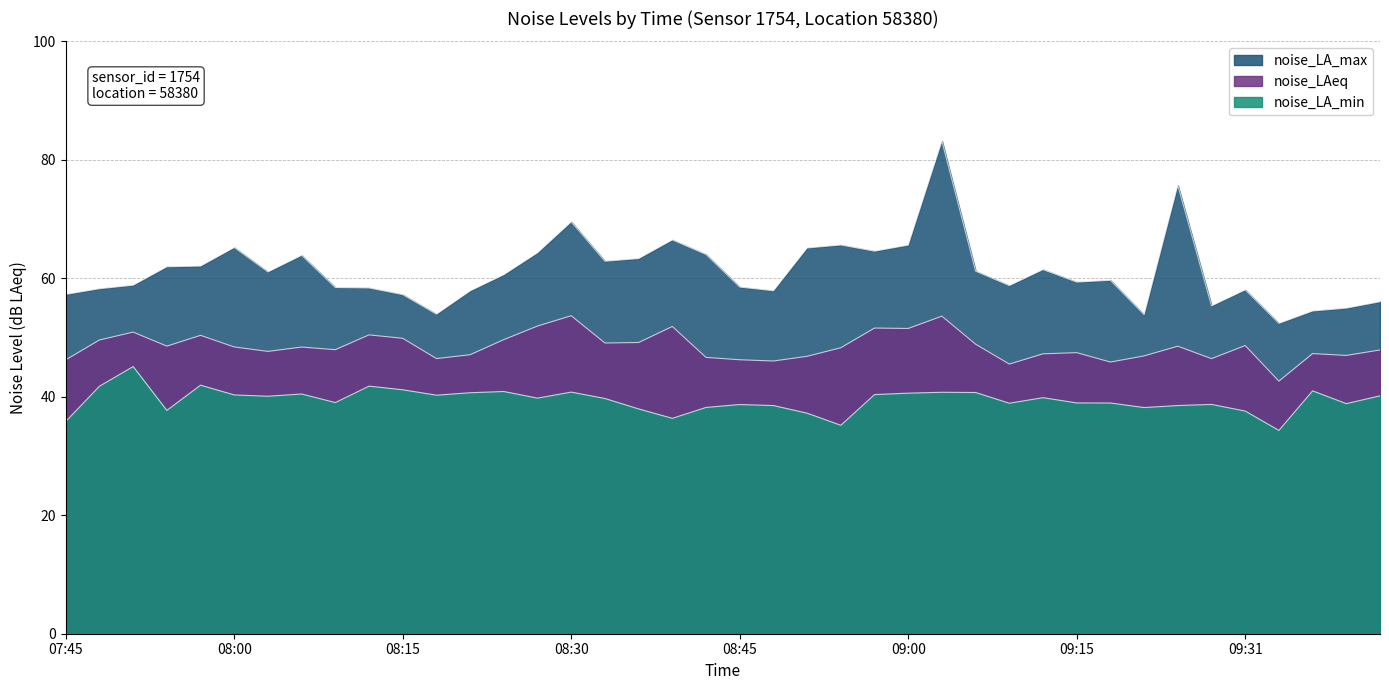

The noise_LAeq series shows 75.0 at 08:00. True or false?

False